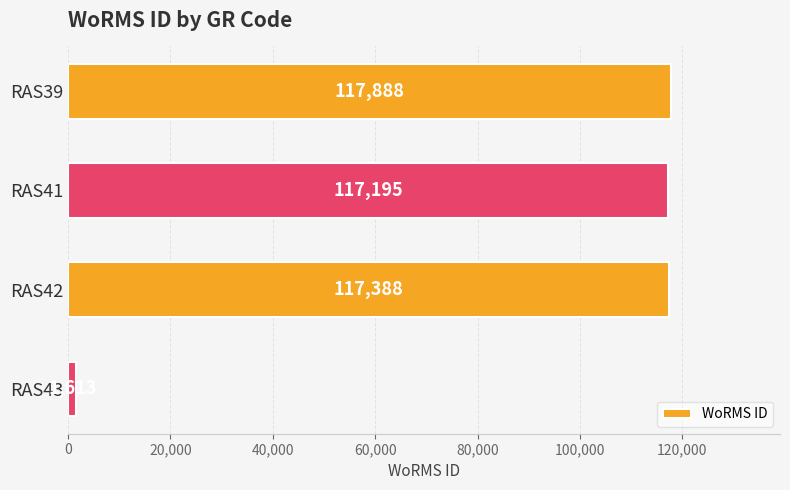

What is the difference between the maximum and minimum values?

116275